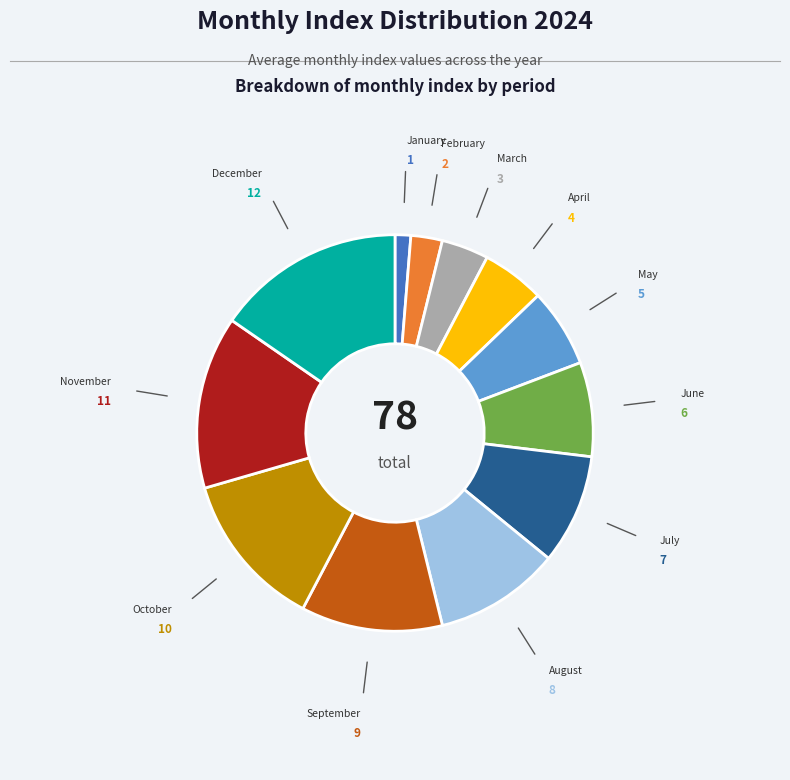

Does any single category account for the majority?

No